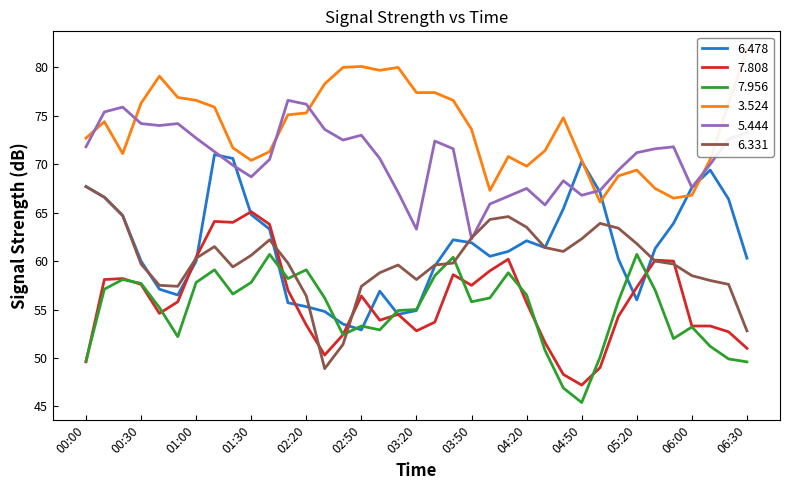

What is the highest value of the 5.444 series?

76.6